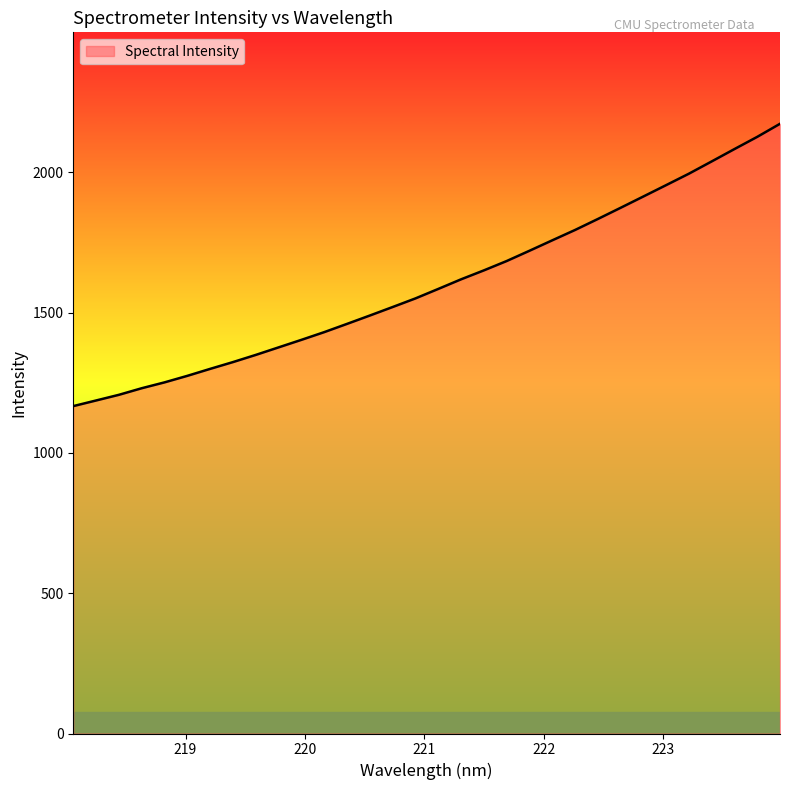

What is the difference between the maximum and minimum values?

1006.5